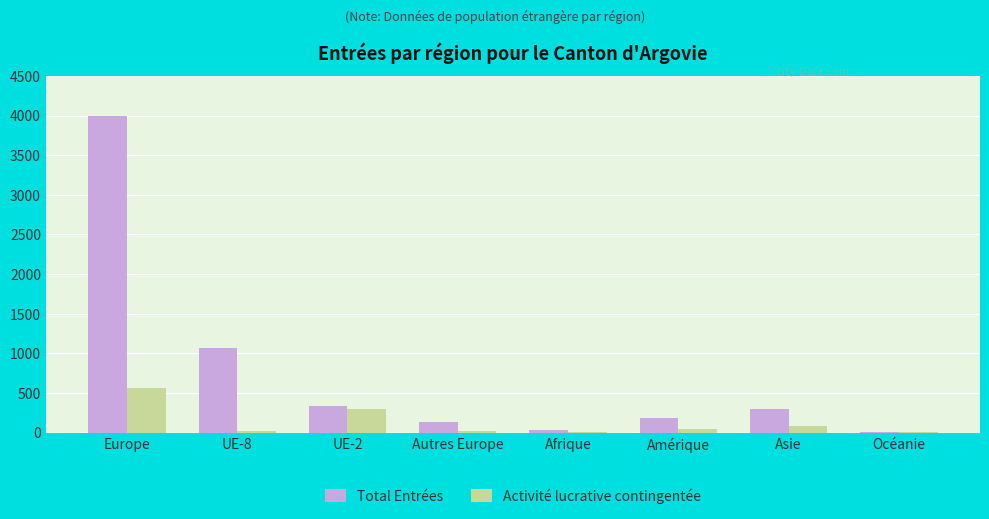

What is the difference between the Activité lucrative contingentée values at Europe and Autres Europe?

539